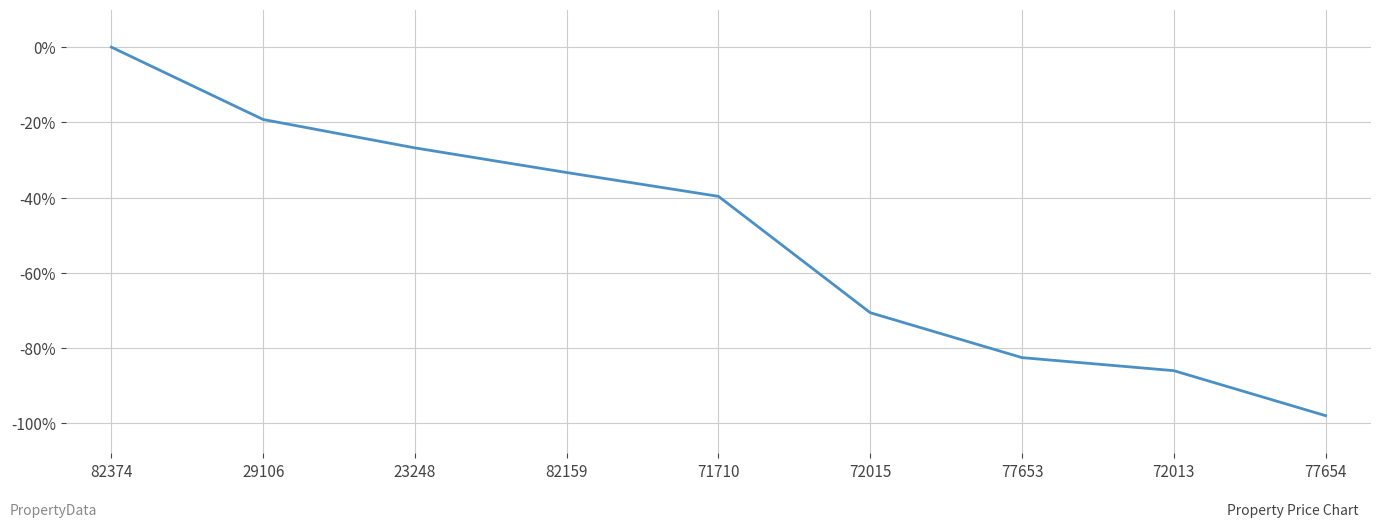

Which has a higher value, 72013 or 72015?

72015